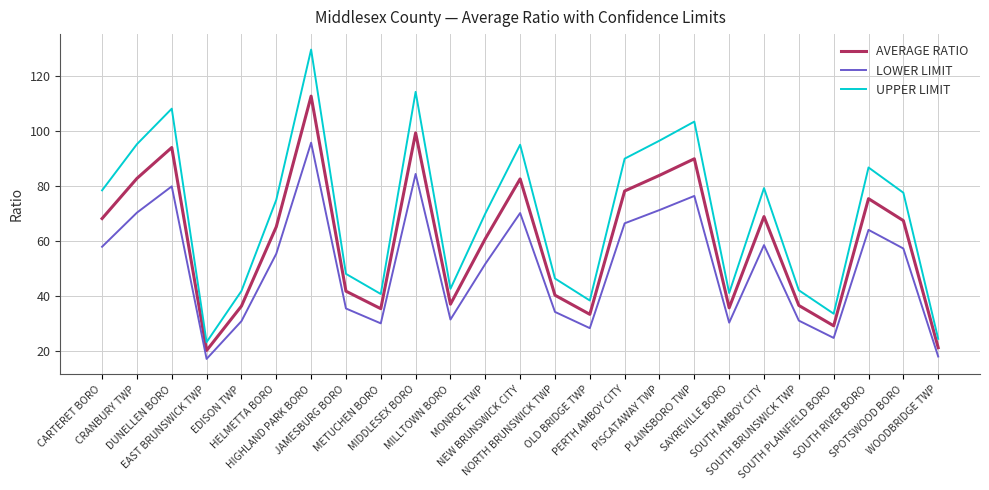

True or false: AVERAGE RATIO and LOWER LIMIT cross at least once.

False